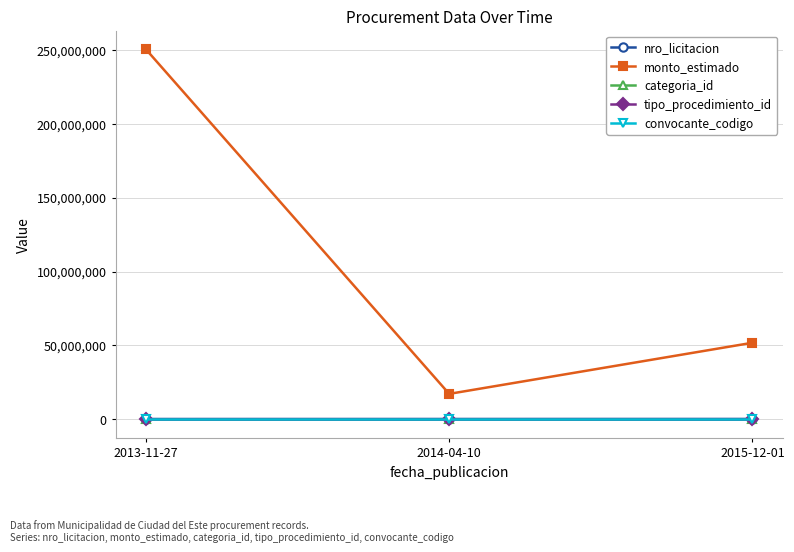

Where does the monto_estimado series first go above 51822800?

2013-11-27